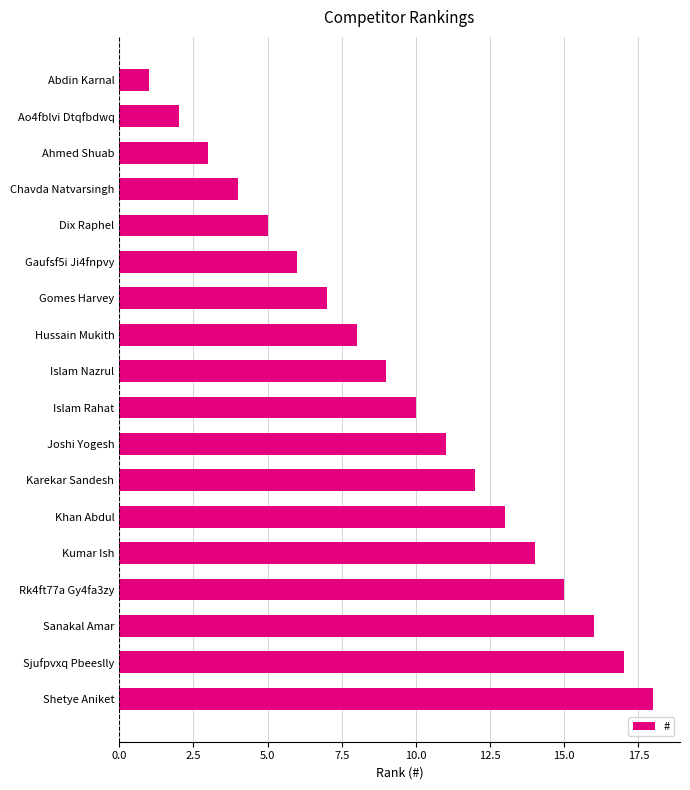

How many categories are shown in the chart?

18